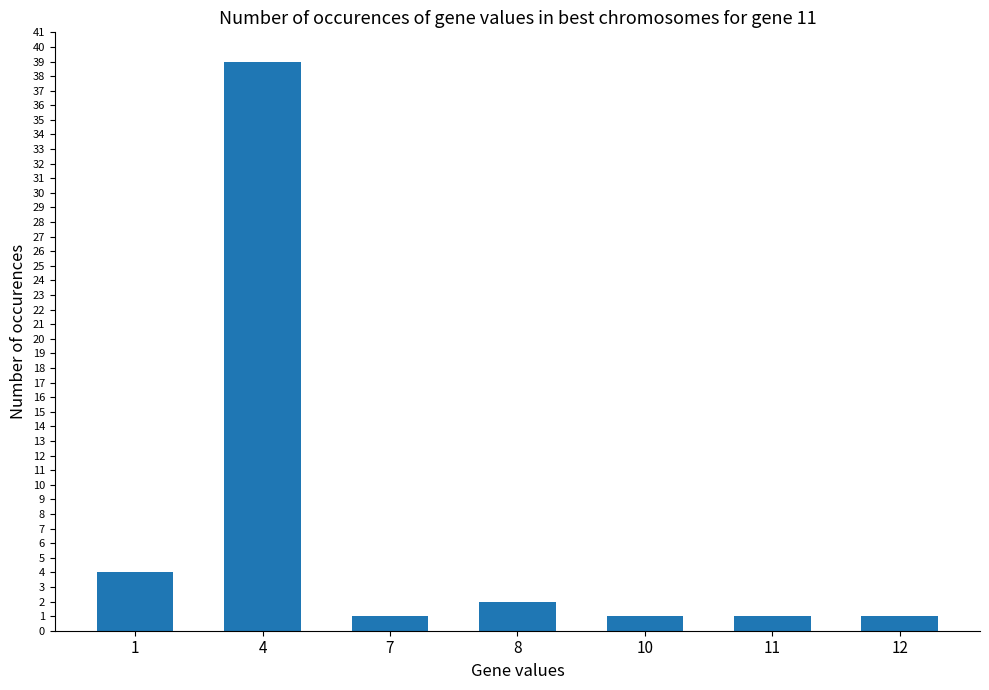

The chart shows a value of 2 at 8. True or false?

True